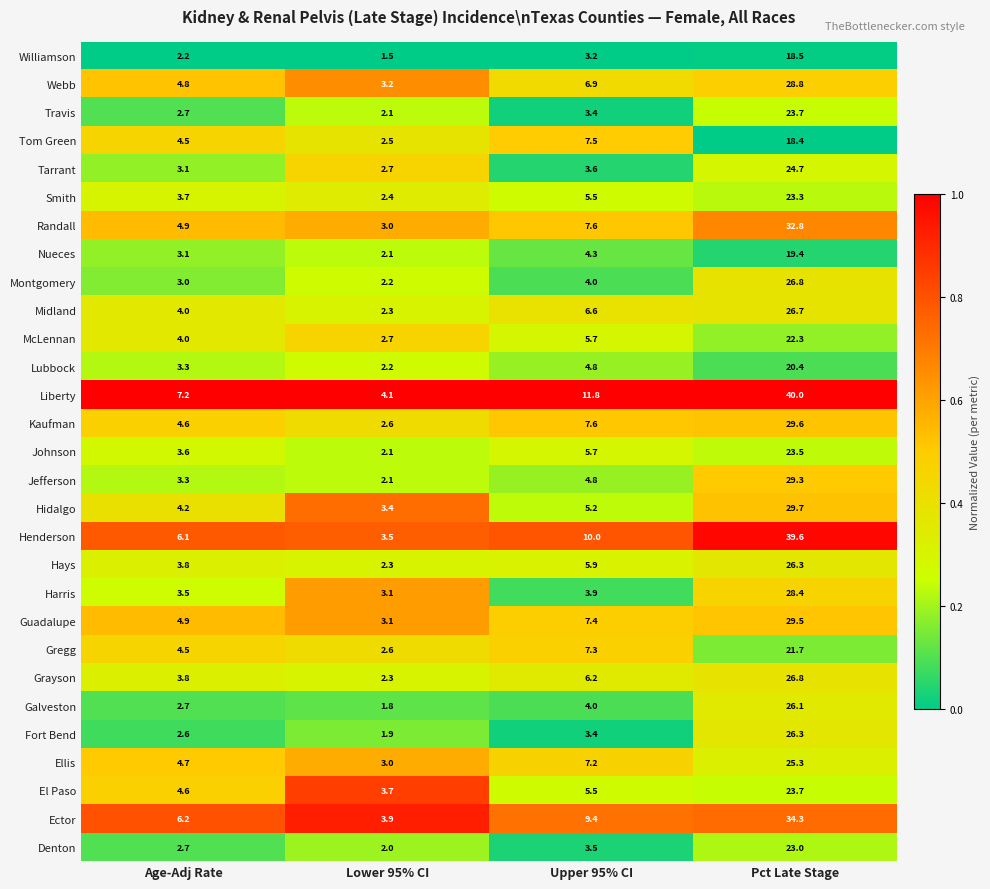

The value of Midland at Lower 95% CI is 2.3. True or false?

True